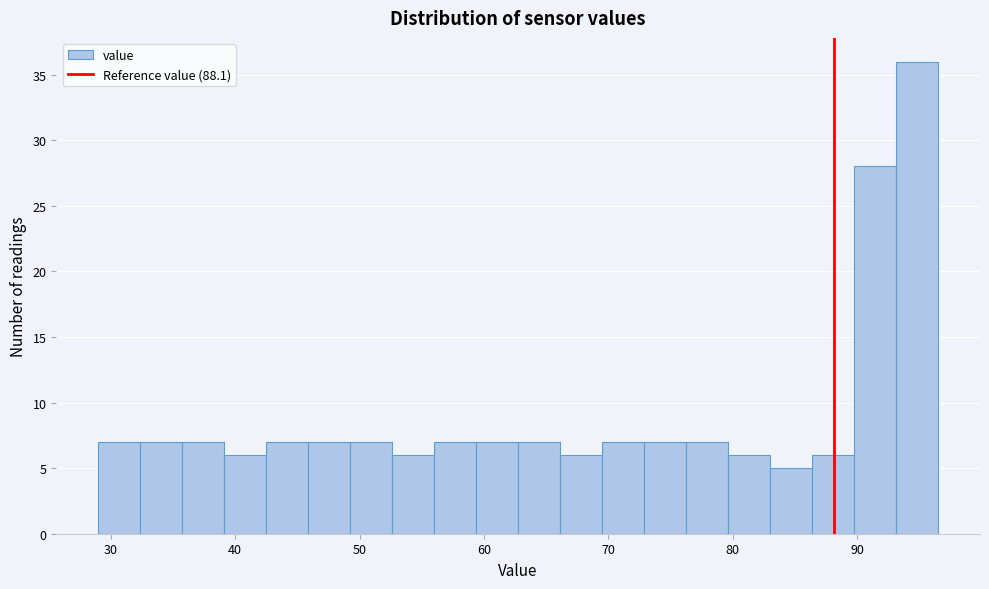

Read against the x-axis, roughly where is the centre of the tallest bar?

95